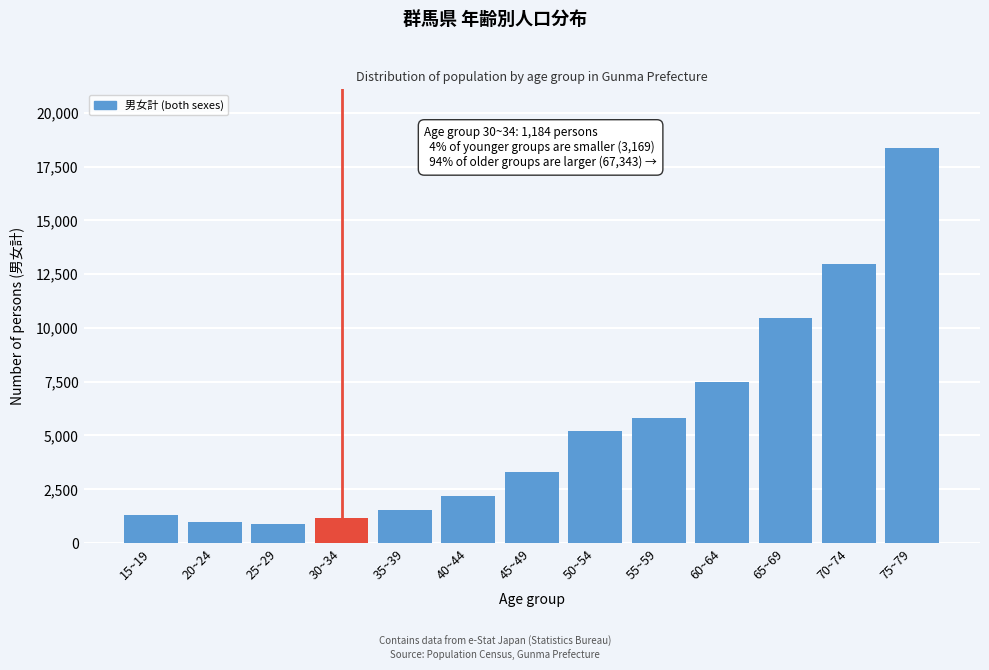

Reading left to right, what are all the values shown in this chart?

15~19=1322	20~24=971	25~29=876	30~34=1184	35~39=1515	40~44=2193	45~49=3295	50~54=5221	55~59=5834	60~64=7500	65~69=10474	70~74=12971	75~79=18340